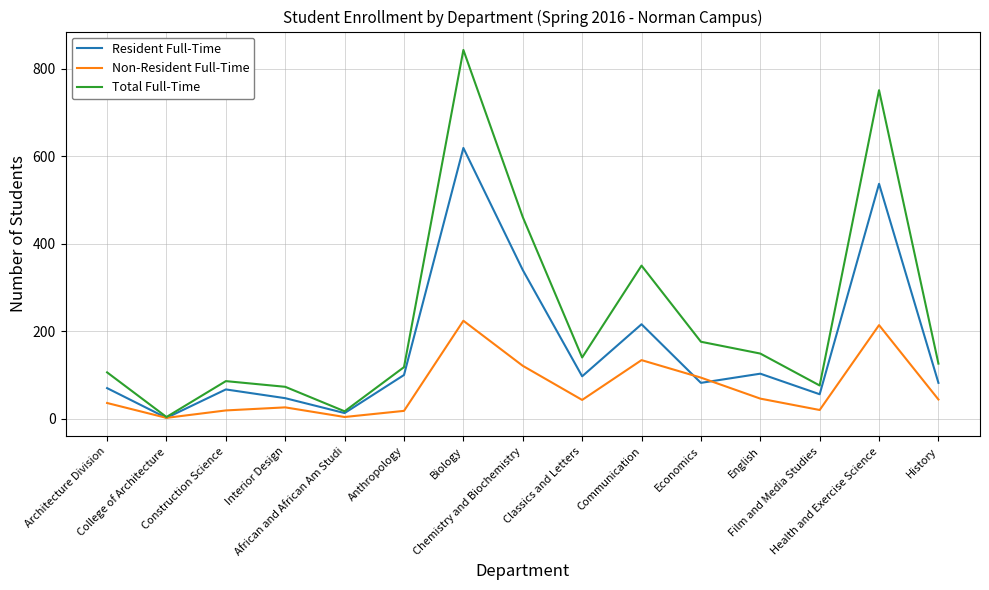

Which series has the widest spread of values?

Total Full-Time